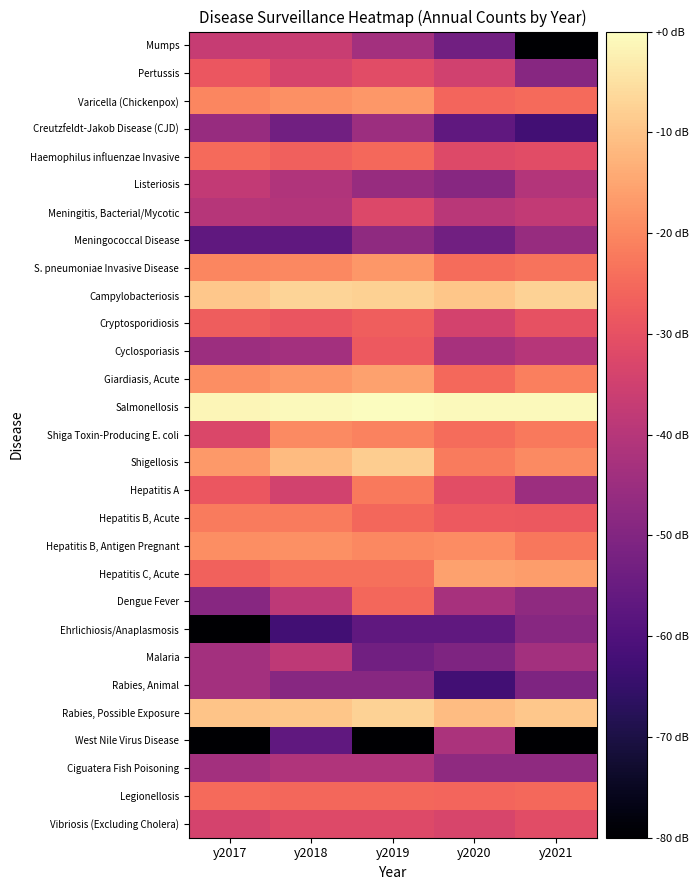

Reading right to left, what are all the values shown in this chart?

Mumps: y2021=-82.8	y2020=-53.2	y2019=-43.7	y2018=-36.3	y2017=-36.8
Pertussis: y2021=-48.8	y2020=-34.8	y2019=-31.2	y2018=-33.5	y2017=-28.6
Varicella (Chickenpox): y2021=-24.7	y2020=-25.6	y2019=-17.4	y2018=-18.5	y2017=-20.3
Creutzfeldt-Jakob Disease (CJD): y2021=-62.8	y2020=-56.8	y2019=-44.7	y2018=-53.2	y2017=-45.9
Haemophilus influenzae Invasive: y2021=-31.2	y2020=-32.2	y2019=-25.1	y2018=-26.7	y2017=-24.8
Listeriosis: y2021=-40.5	y2020=-48.8	y2019=-45.9	y2018=-41.2	y2017=-37.7
Meningitis, Bacterial/Mycotic: y2021=-37.7	y2020=-39.3	y2019=-32.4	y2018=-40.5	y2017=-39.9
Meningococcal Disease: y2021=-45.9	y2020=-53.2	y2019=-47.2	y2018=-56.8	y2017=-56.8
S. pneumoniae Invasive Disease: y2021=-23.3	y2020=-24.6	y2019=-17.5	y2018=-19.9	y2017=-20.1
Campylobacteriosis: y2021=-7.4	y2020=-9.6	y2019=-7.6	y2018=-7.1	y2017=-9.1
Cryptosporidiosis: y2021=-29.9	y2020=-34.2	y2019=-26.9	y2018=-29.0	y2017=-27.2
Cyclosporiasis: y2021=-39.9	y2020=-42.8	y2019=-28.0	y2018=-43.7	y2017=-44.7
Giardiasis, Acute: y2021=-21.3	y2020=-25.2	y2019=-15.9	y2018=-17.3	y2017=-19.0
Salmonellosis: y2021=-0.8	y2020=-0.6	y2019=0.0	y2018=-0.8	y2017=-1.3
Shiga Toxin-Producing E. coli: y2021=-22.3	y2020=-24.6	y2019=-20.6	y2018=-19.7	y2017=-32.7
Shigellosis: y2021=-19.6	y2020=-21.9	y2019=-8.4	y2018=-11.4	y2017=-17.0
Hepatitis A: y2021=-44.7	y2020=-30.7	y2019=-22.2	y2018=-34.5	y2017=-28.6
Hepatitis B, Acute: y2021=-28.1	y2020=-28.0	y2019=-25.4	y2018=-21.9	y2017=-22.0
Hepatitis B, Antigen Pregnant: y2021=-22.7	y2020=-19.1	y2019=-19.9	y2018=-18.5	y2017=-19.0
Hepatitis C, Acute: y2021=-16.3	y2020=-15.7	y2019=-24.0	y2018=-23.9	y2017=-26.5
Dengue Fever: y2021=-47.2	y2020=-42.8	y2019=-25.4	y2018=-38.7	y2017=-48.8
Ehrlichiosis/Anaplasmosis: y2021=-48.8	y2020=-56.8	y2019=-56.8	y2018=-62.8	y2017=-82.8
Malaria: y2021=-43.7	y2020=-50.7	y2019=-53.2	y2018=-38.2	y2017=-43.7
Rabies, Animal: y2021=-50.7	y2020=-62.8	y2019=-48.8	y2018=-48.8	y2017=-43.7
Rabies, Possible Exposure: y2021=-9.3	y2020=-11.2	y2019=-7.2	y2018=-9.4	y2017=-9.7
West Nile Virus Disease: y2021=-82.8	y2020=-42.0	y2019=-82.8	y2018=-56.8	y2017=-82.8
Ciguatera Fish Poisoning: y2021=-47.2	y2020=-47.2	y2019=-41.2	y2018=-41.2	y2017=-43.7
Legionellosis: y2021=-25.3	y2020=-25.9	y2019=-25.4	y2018=-25.4	y2017=-24.9
Vibriosis (Excluding Cholera): y2021=-31.0	y2020=-33.2	y2019=-31.9	y2018=-31.9	y2017=-33.8